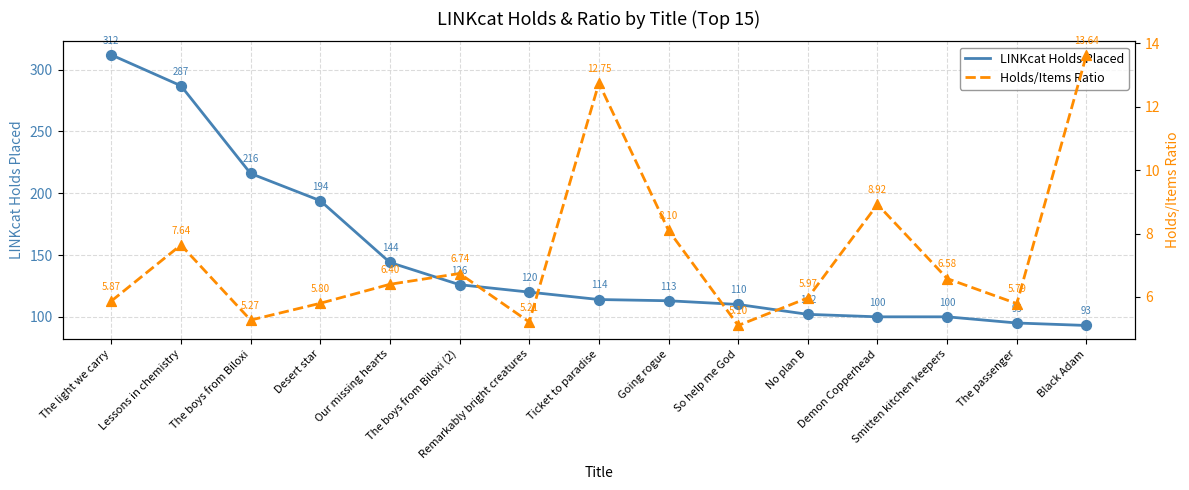

Is the value of Holds/Items Ratio at The boys from Biloxi greater than the value of LINKcat Holds Placed at The boys from Biloxi?

No